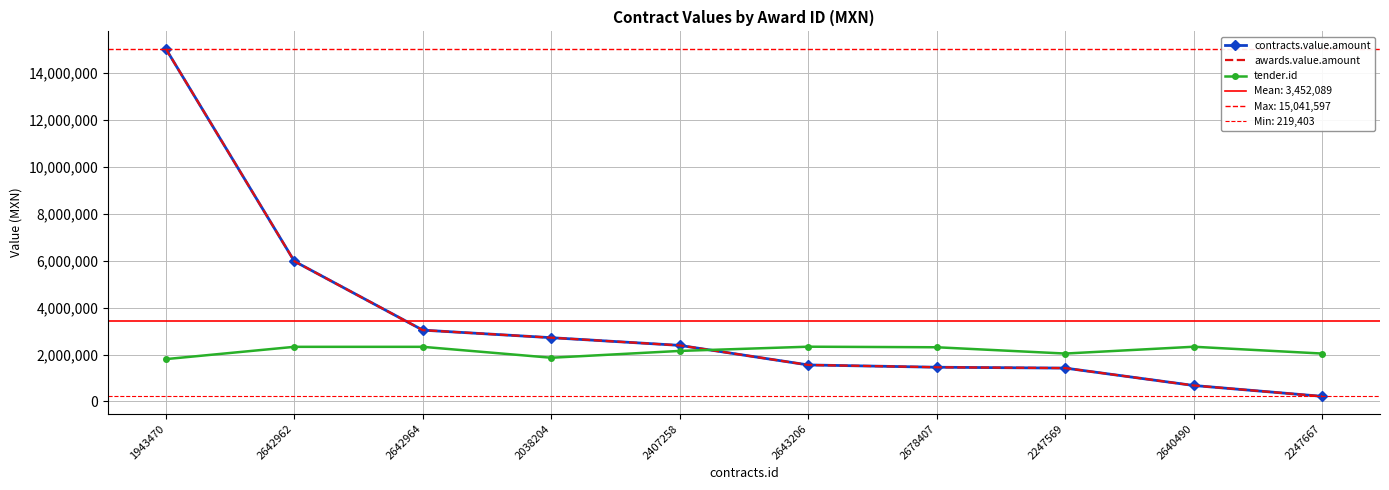

At which category does the chart reach its minimum across all series?

2247667